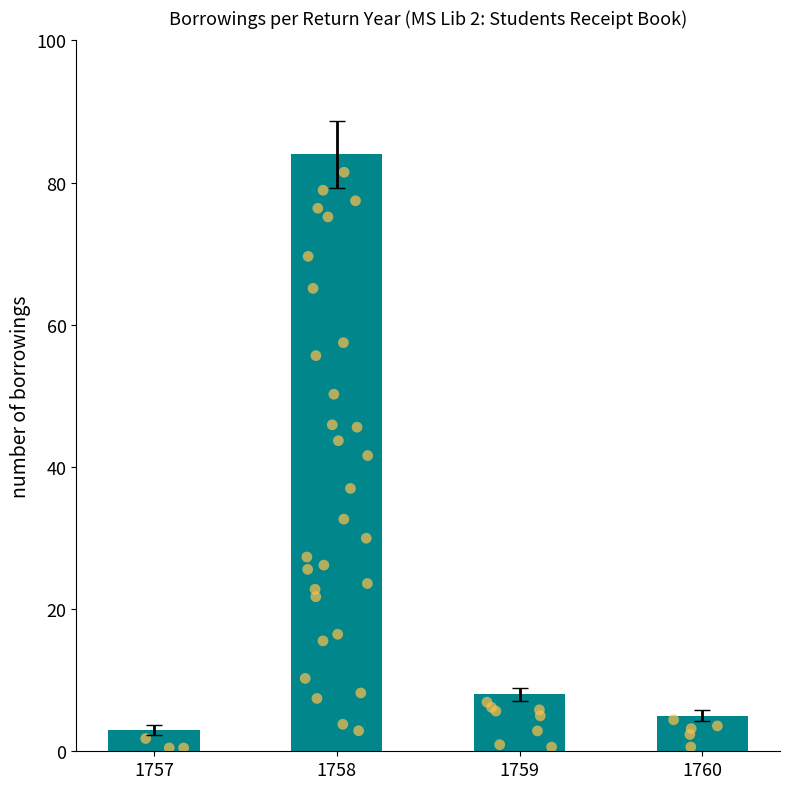

What is the ratio of the value at 1758 to the value at 1757?

28.0